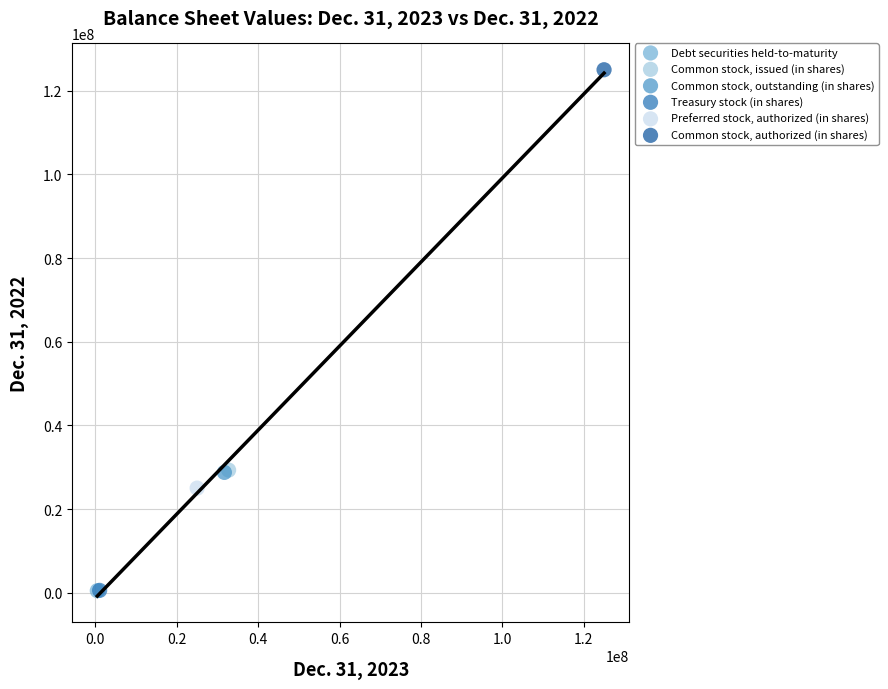

Which series contains the highest Y value?

Common stock, authorized (in shares)